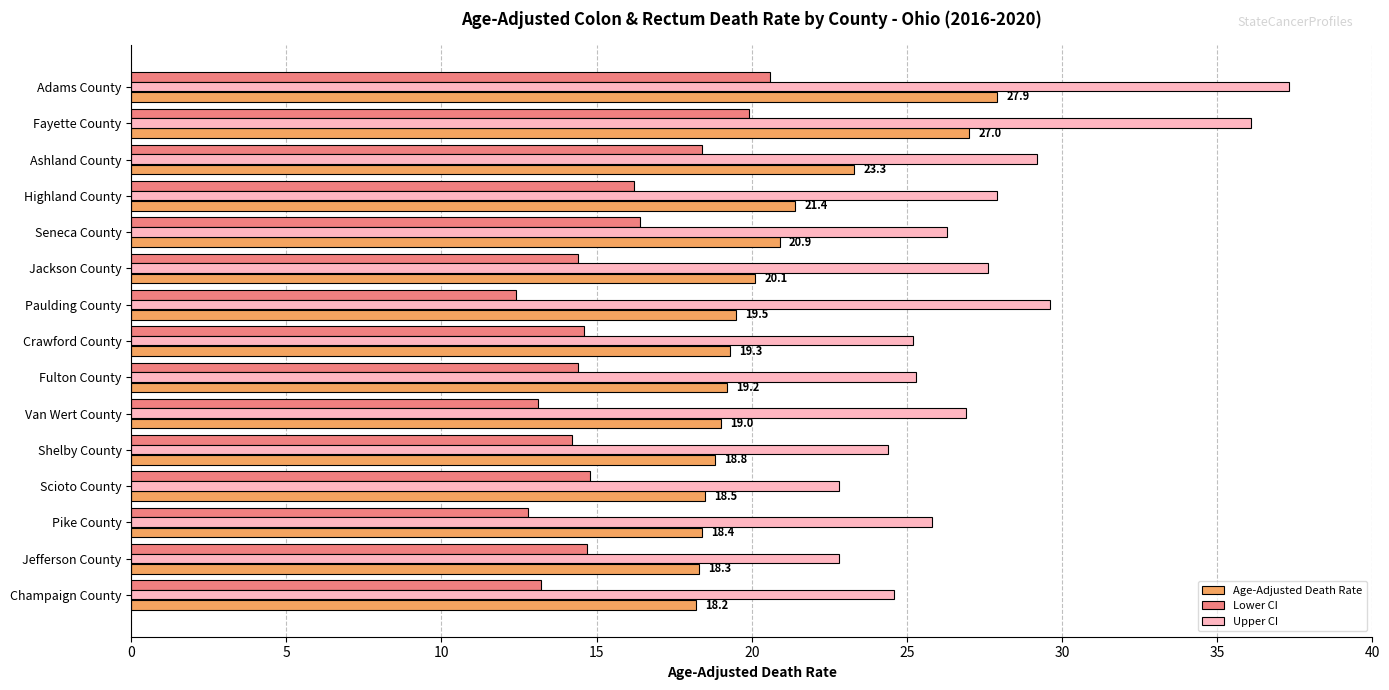

What is the sum of all Lower CI values?

230.1